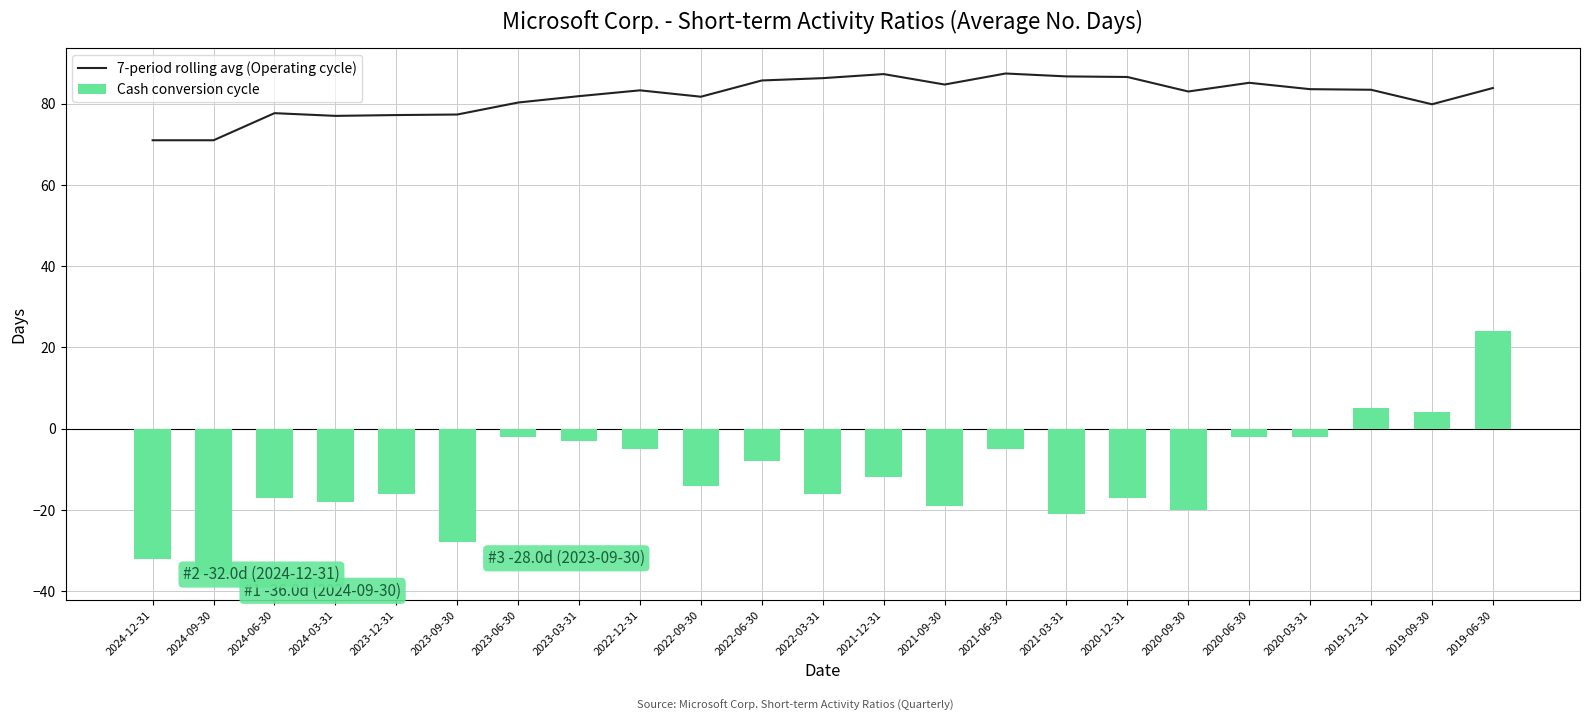

Reading left to right, extract all data points from this chart.

7-period rolling avg (Operating cycle): 71.0	71.0	77.7	77.0	77.2	77.3	80.3	81.9	83.3	81.7	85.7	86.3	87.3	84.7	87.4	86.7	86.6	83.0	85.1	83.6	83.4	79.9	83.9
Cash conversion cycle: -32.0	-36.0	-17.0	-18.0	-16.0	-28.0	-2.0	-3.0	-5.0	-14.0	-8.0	-16.0	-12.0	-19.0	-5.0	-21.0	-17.0	-20.0	-2.0	-2.0	5.0	4.0	24.0